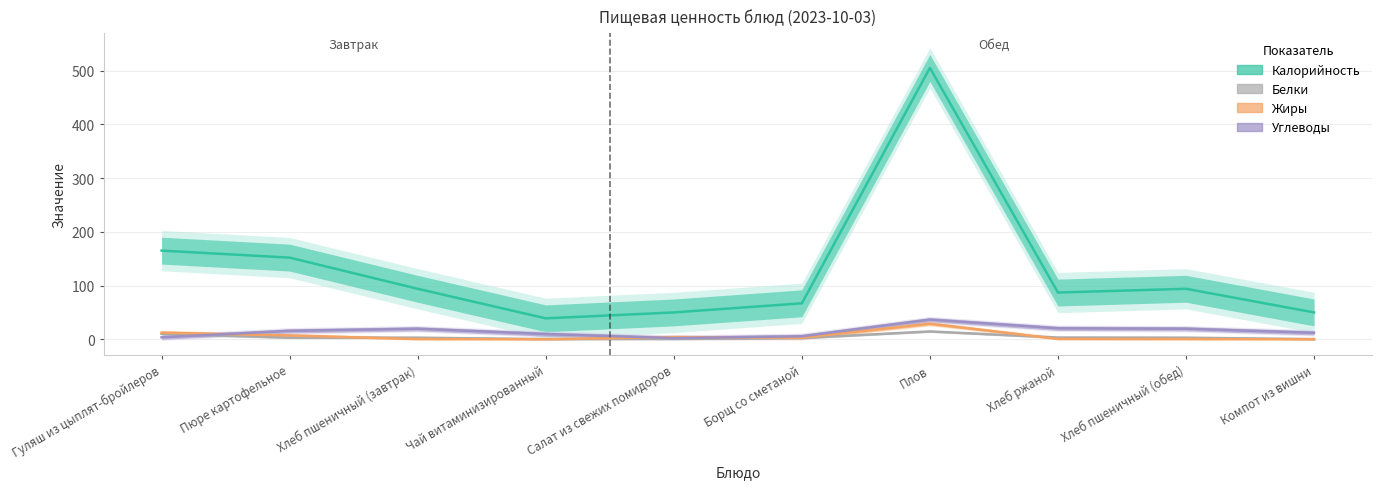

Between Хлеб ржаной and Хлеб пшеничный (обед), which series saw the biggest shift?

Калорийность